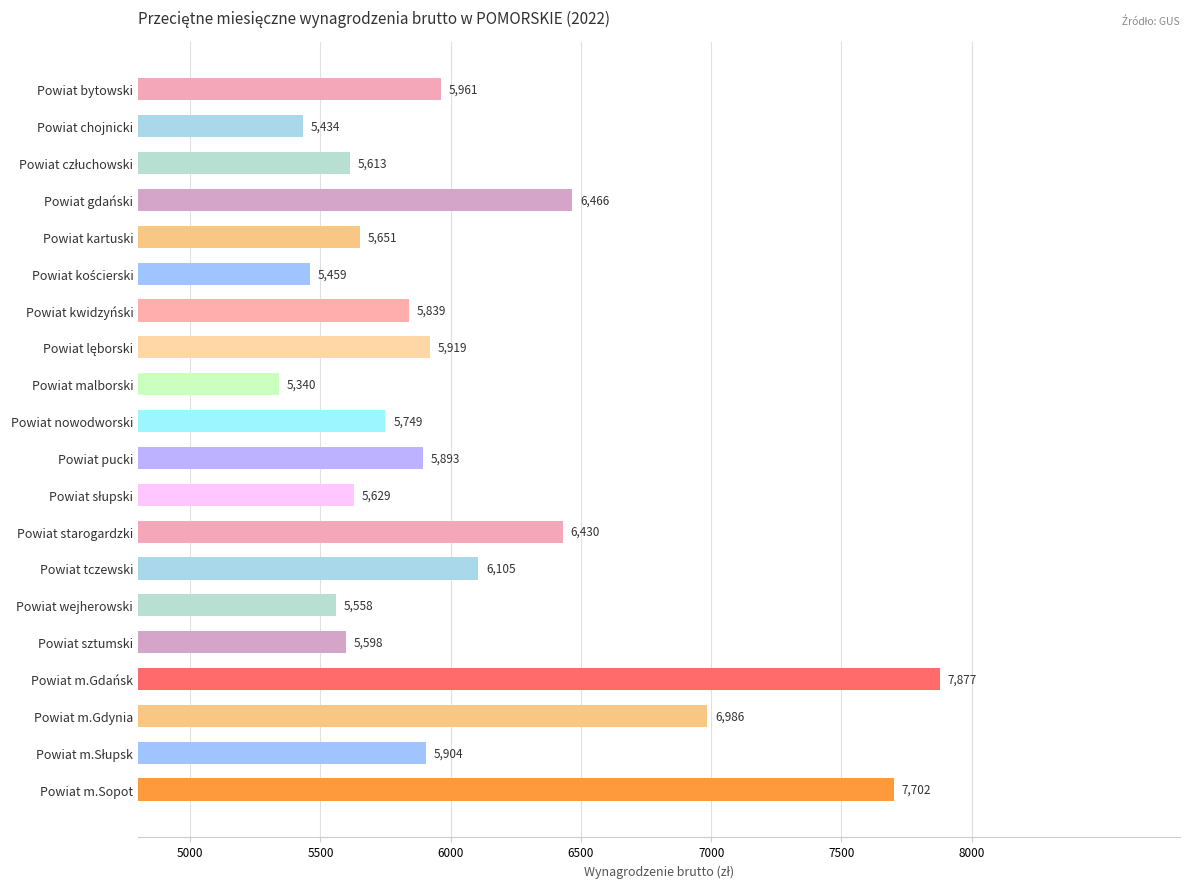

How many data points are above 5893?

10